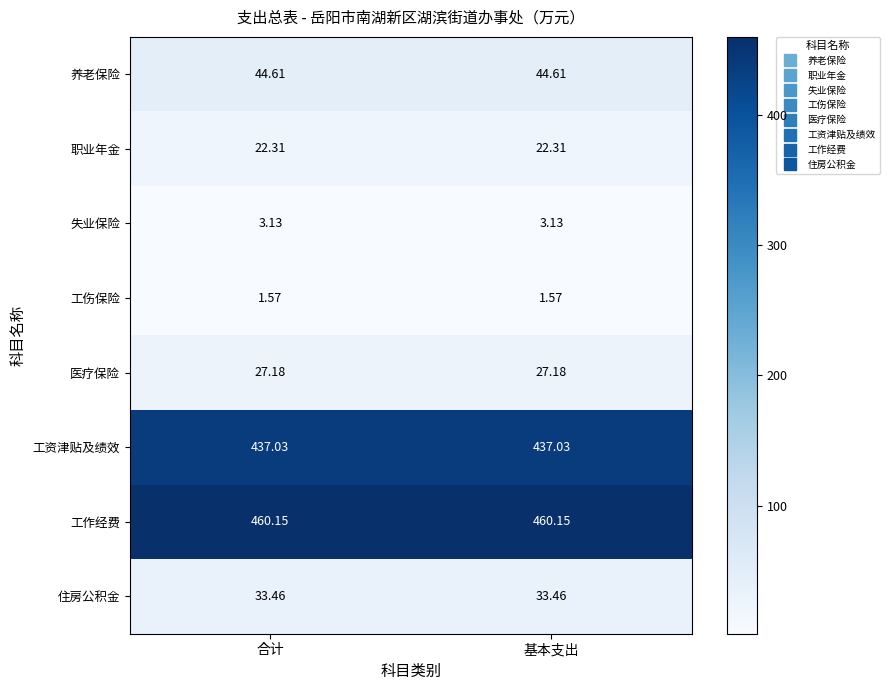

Which series has the largest total across all categories?

工作经费